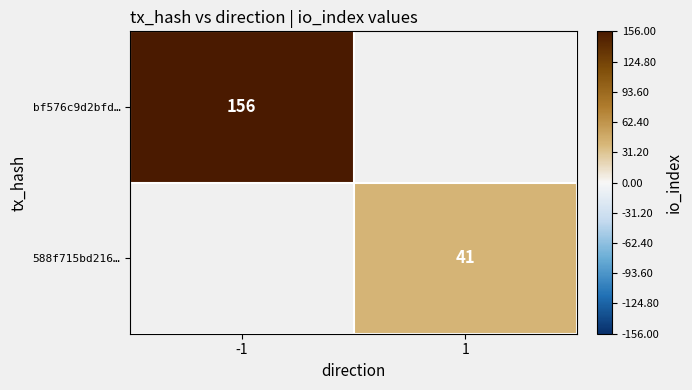

Is the value of bf576c9d2bfd… at -1 greater than the value of 588f715bd216… at 1?

Yes